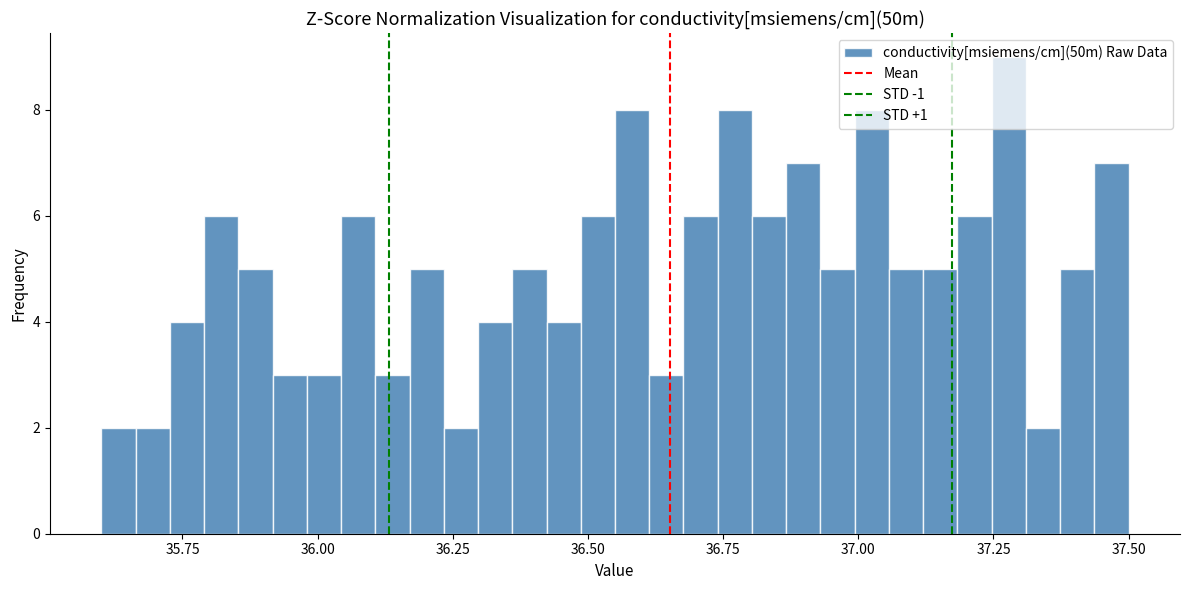

Around what value on the x-axis is the tallest bar? Give the approximate position of its centre, as read against the axis.

37.30